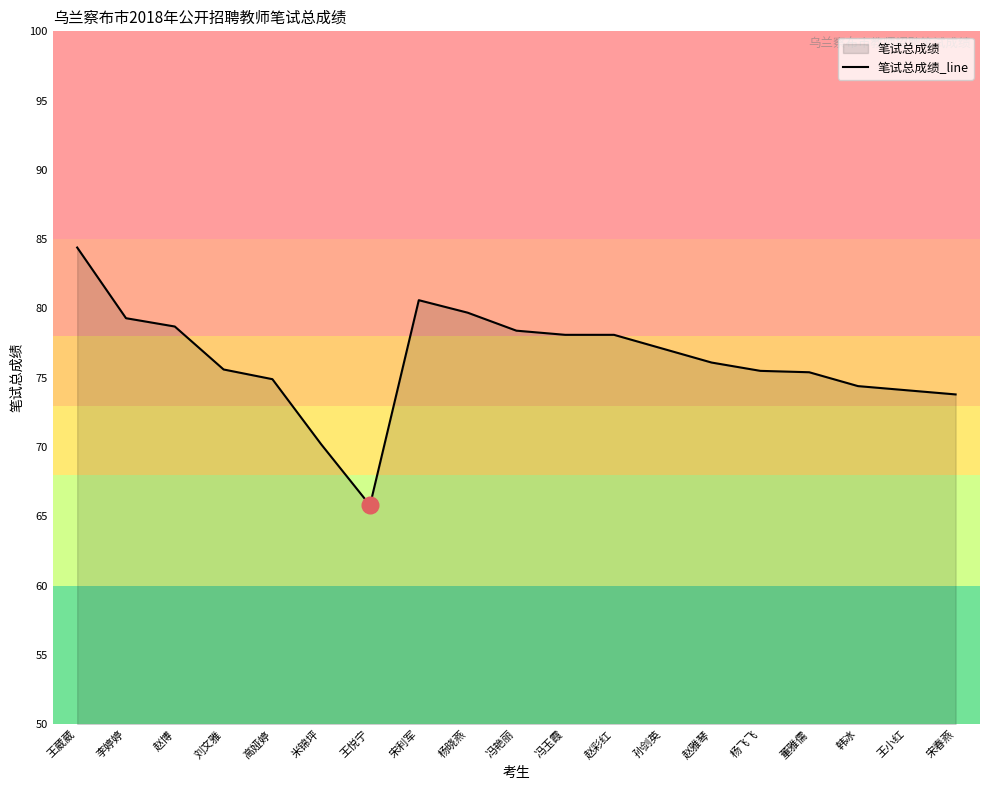

How many values exceed 76?

10